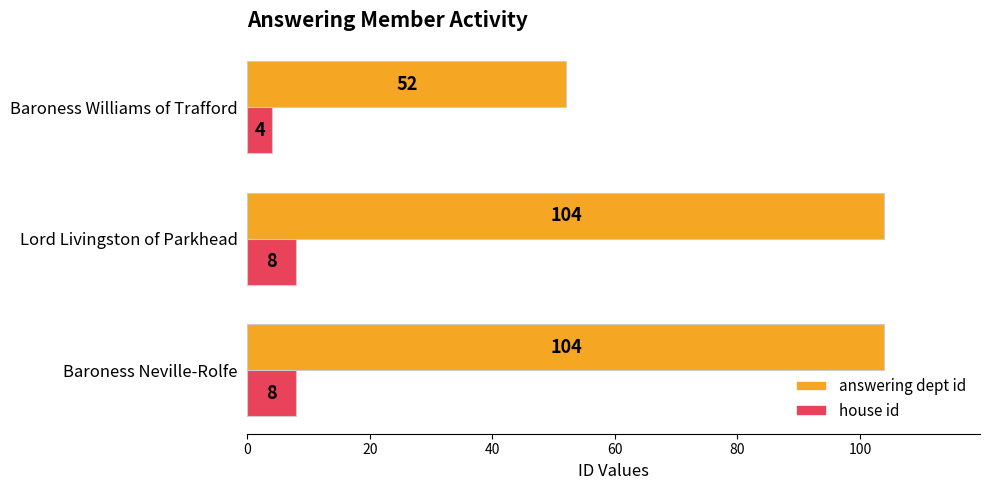

True or false: answering dept id has a value of 52 at Baroness Williams of Trafford.

True